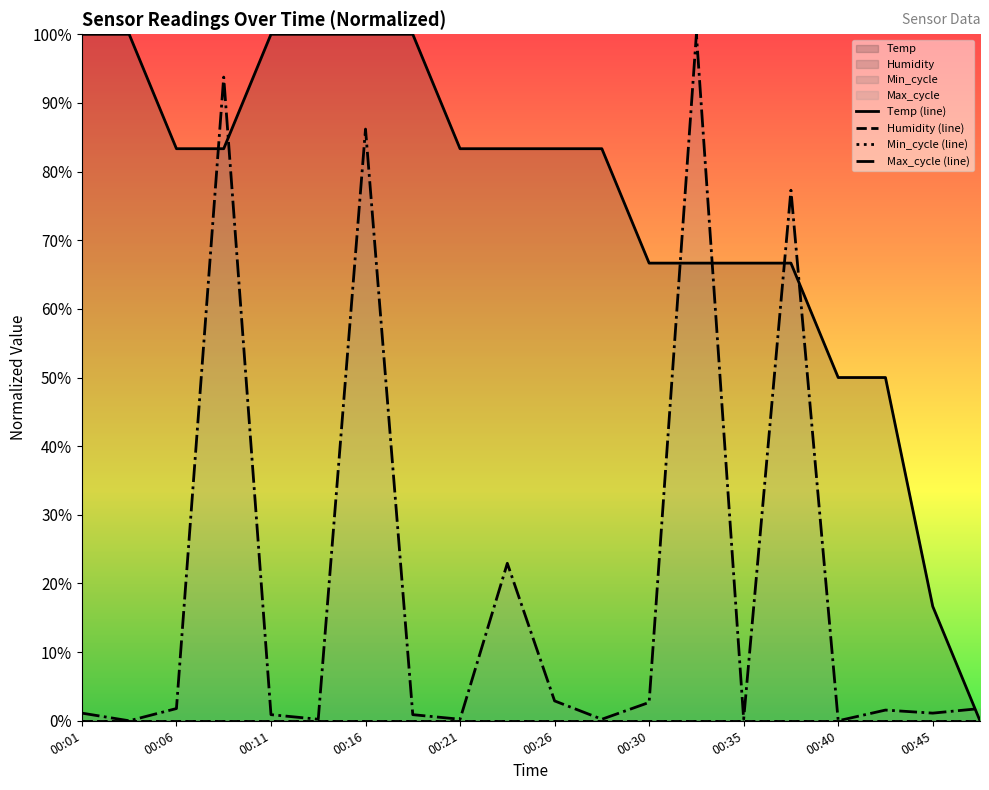

The Max_cycle (line) series shows 0.9 at 00:11. True or false?

True